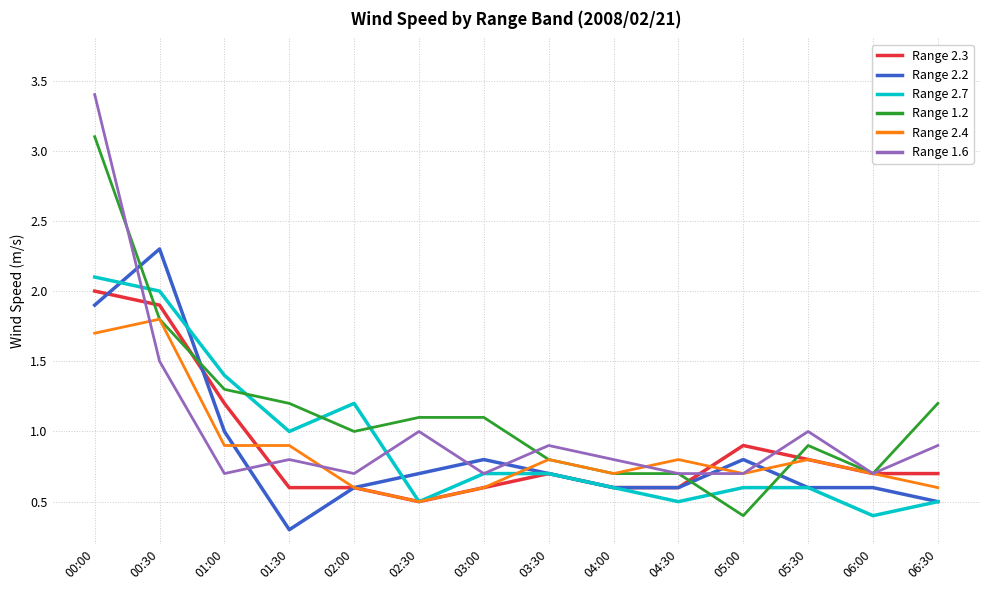

The Range 2.2 series shows 1.3 at 01:00. True or false?

False